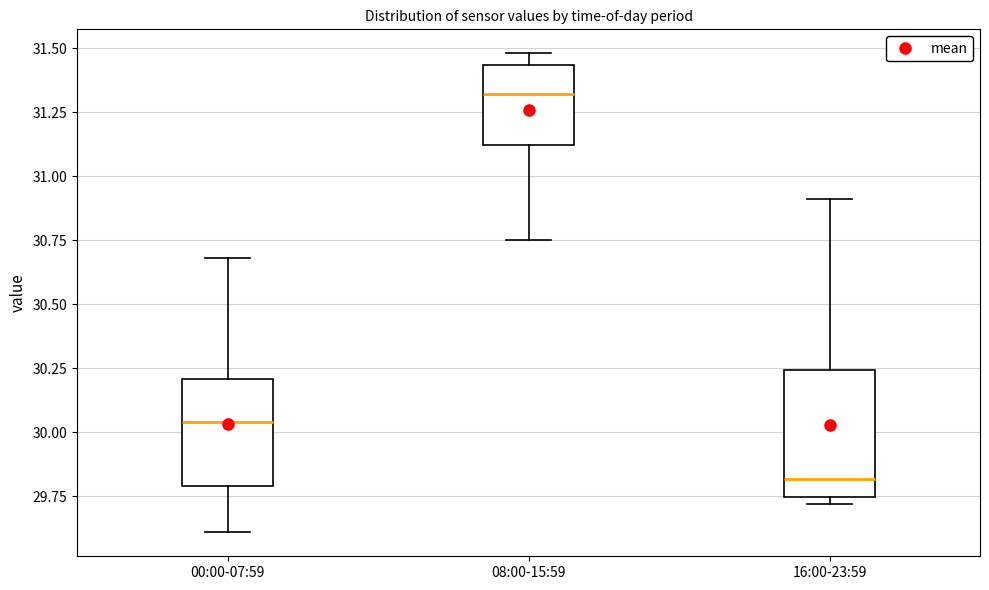

Reading left to right, read every box against the y-axis: the position of its median line, the range the box covers, and the ends of its whiskers. The values are not printed on the chart, so give them approximately, as read against the axis.

00:00-07:59: median 30.05, box 29.80 to 30.20, whiskers 29.60 to 30.70
08:00-15:59: median 31.30, box 31.10 to 31.45, whiskers 30.75 to 31.50
16:00-23:59: median 29.80, box 29.75 to 30.25, whiskers 29.70 to 30.90